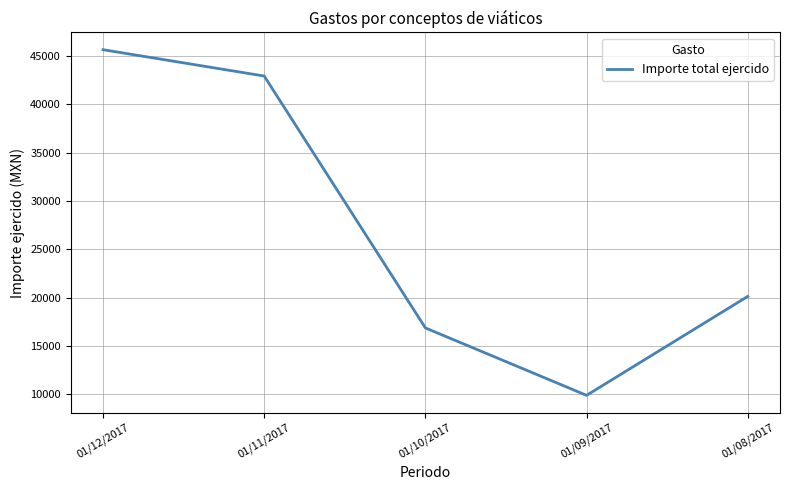

At which category does the data reach its first local valley?

01/09/2017